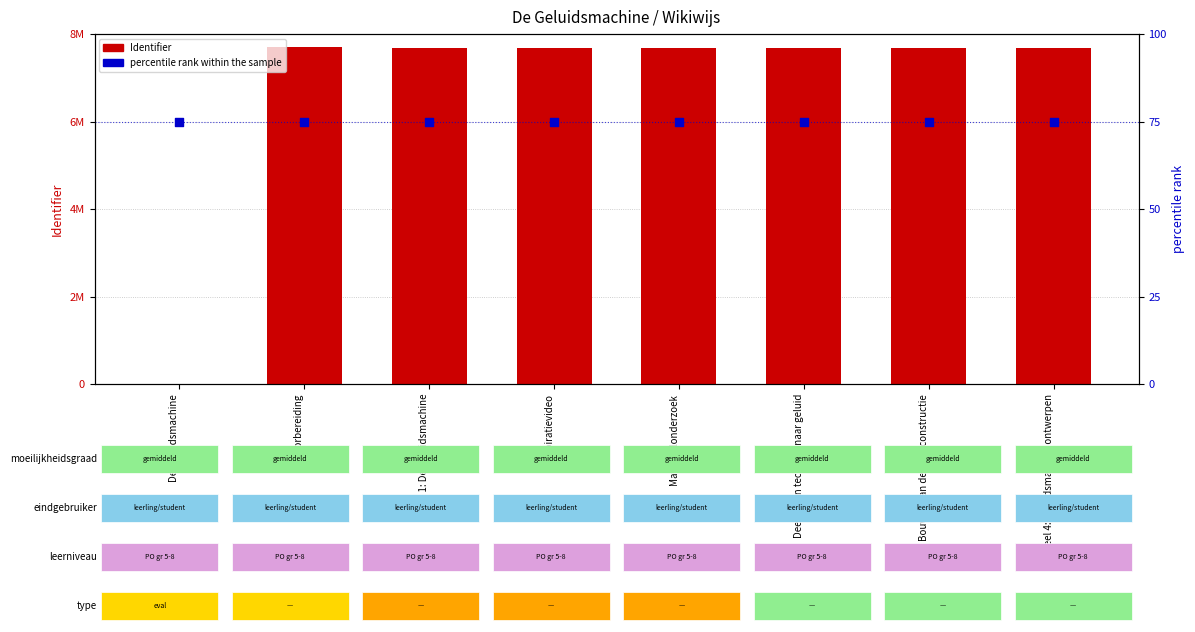

Which series contains the highest Y value?

Identifier